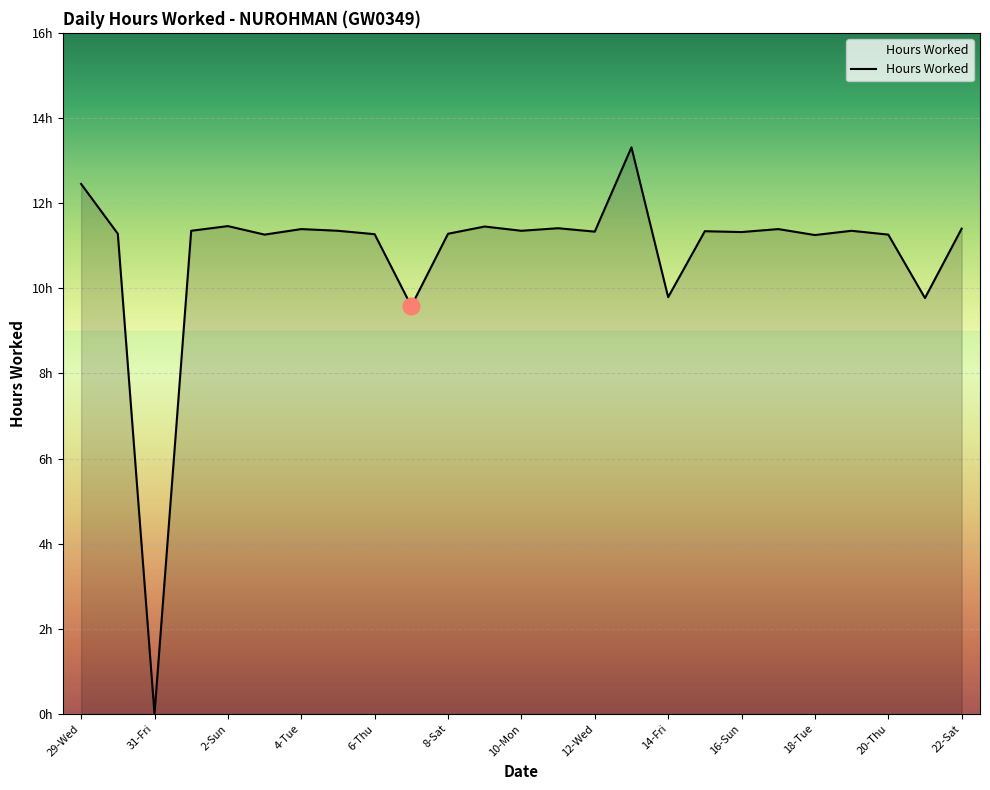

Reading left to right, transcribe all the data shown in this chart.

12.4	11.3	0.0	11.3	11.5	11.3	11.4	11.3	11.3	9.6	11.3	11.4	11.3	11.4	11.3	13.3	9.8	11.3	11.3	11.4	11.2	11.3	11.3	9.8	11.4